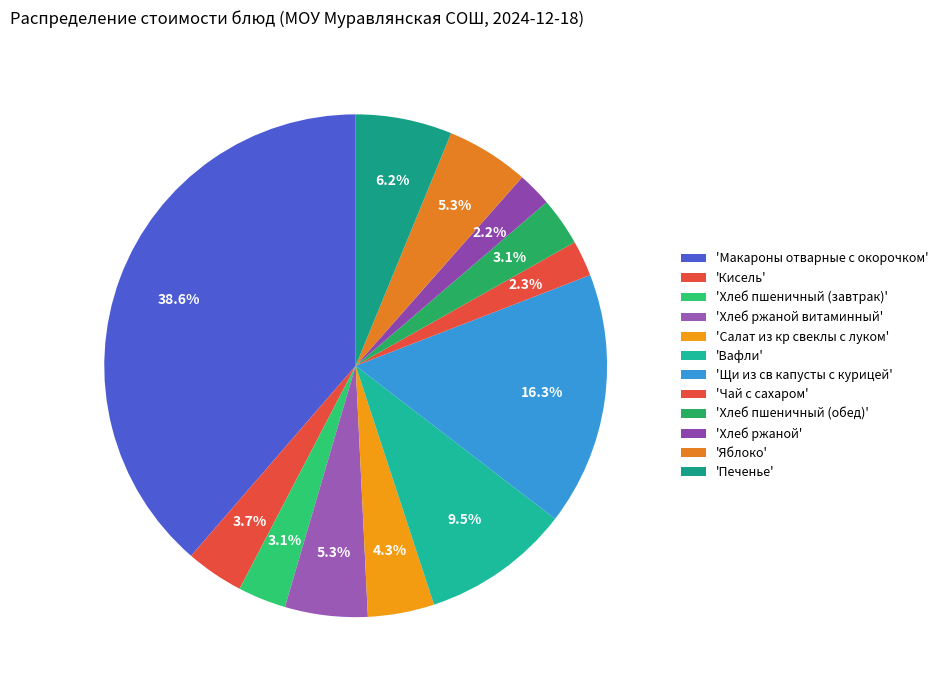

How many slices are in this pie chart?

12